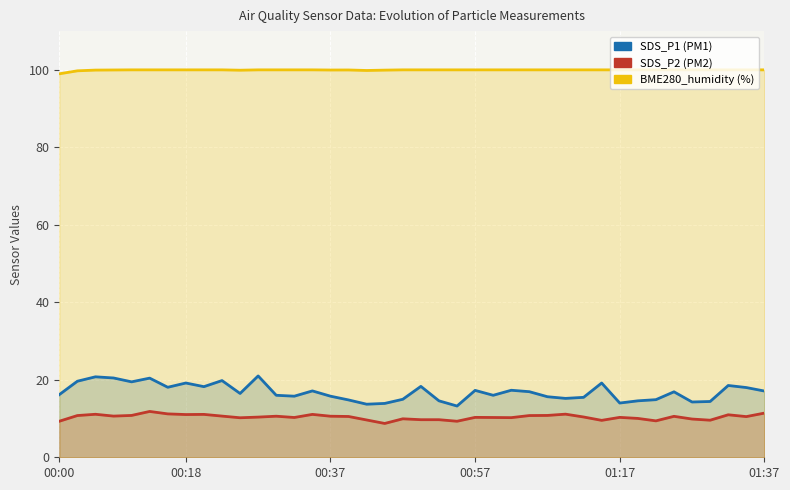

How many interior local peaks does the SDS_P2 series have?

11